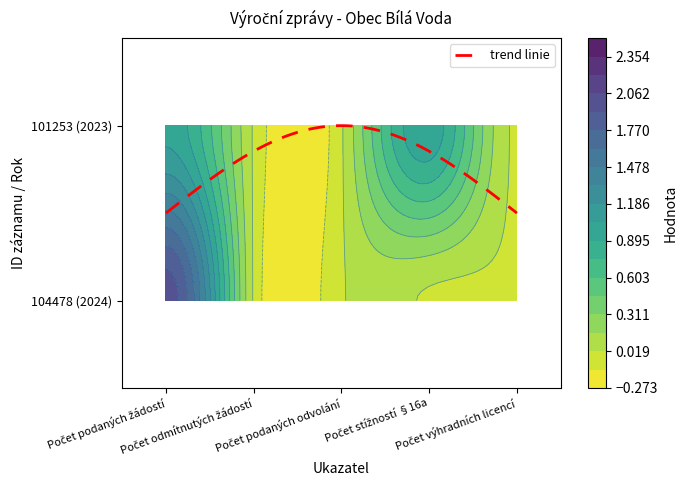

Reading right to left, what are all the values shown in this chart?

104478: 0	0	0	0	2
101253: 0	1	0	0	1